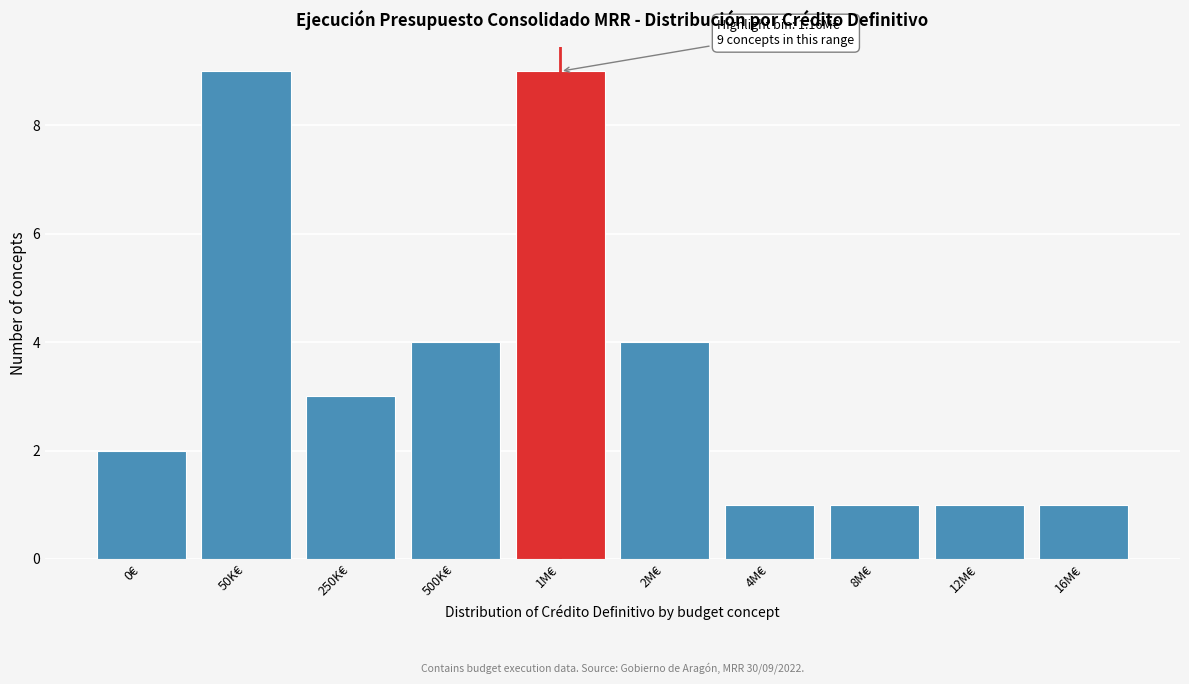

Reading right to left, what are all the values shown in this chart?

16M€=1	12M€=1	8M€=1	4M€=1	2M€=4	1M€=9	500K€=4	250K€=3	50K€=9	0€=2